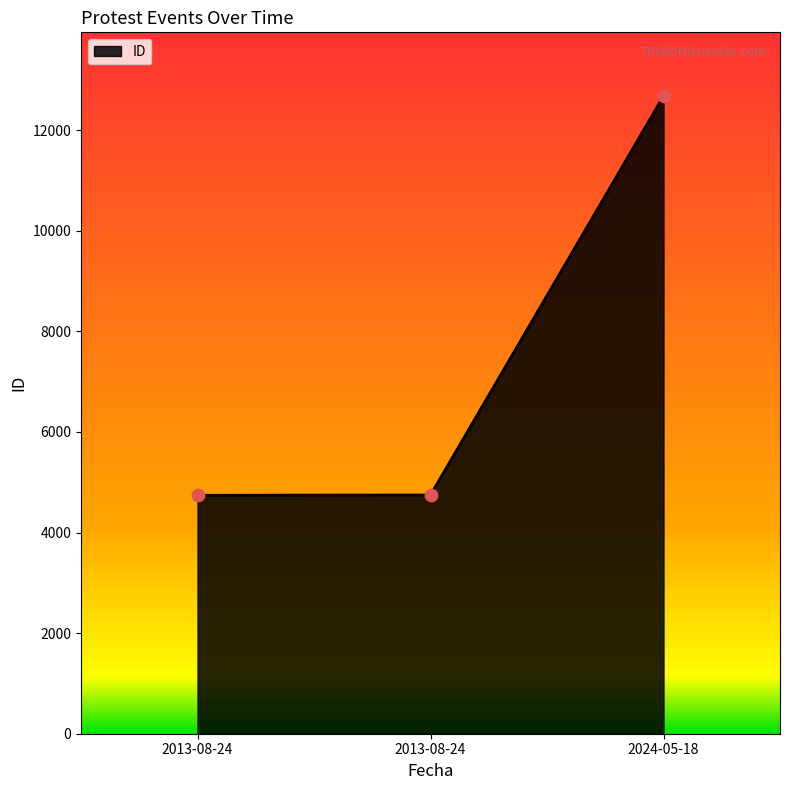

Approximately how many times larger is the value at 2024-05-18 compared to 2013-08-24?

2.7